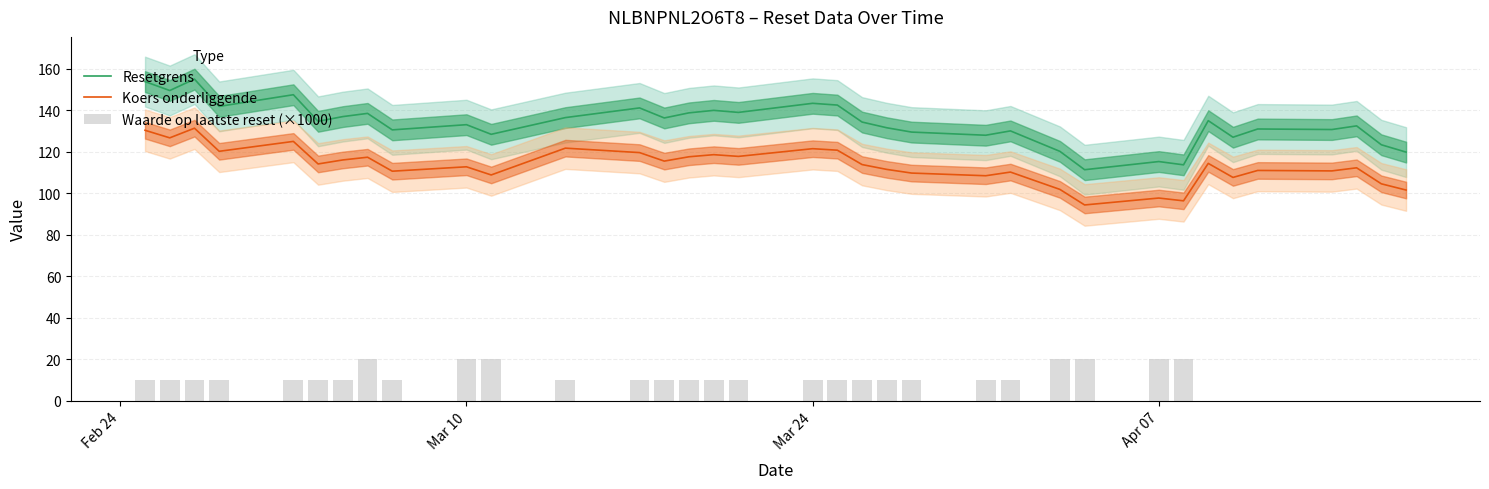

True or false: Resetgrens and Koers onderliggende cross at least once.

False